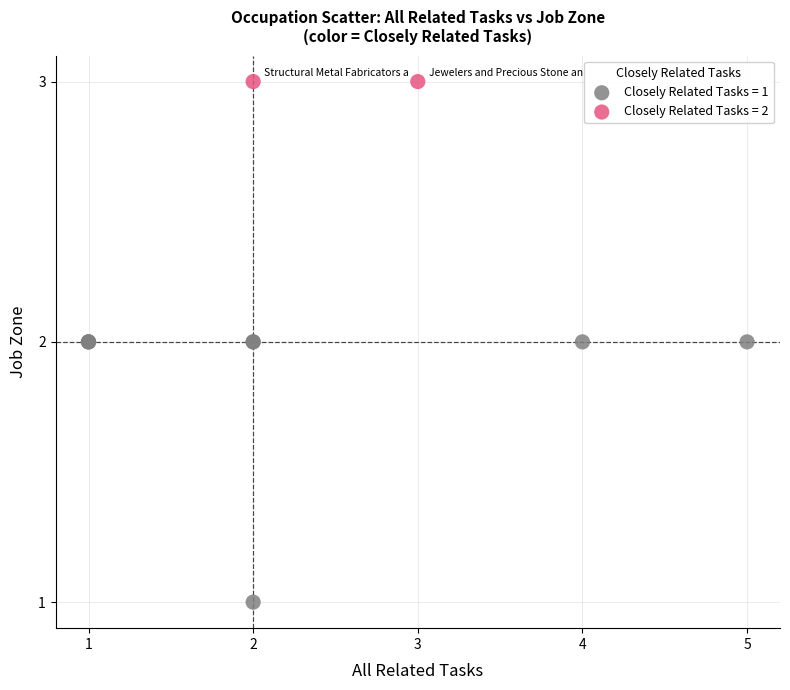

What are all the series names shown in the legend?

Closely Related Tasks = 1, Closely Related Tasks = 2